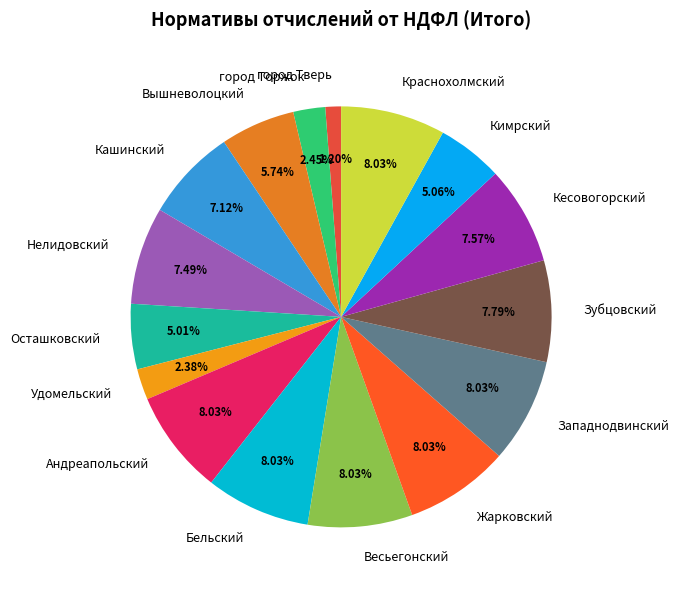

Is Осташковский the majority of the pie?

No